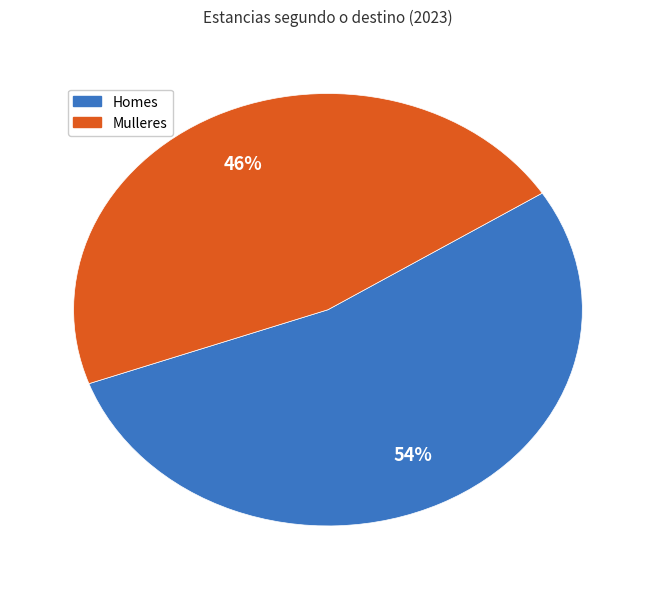

Is there any slice that represents more than half of the pie?

Yes